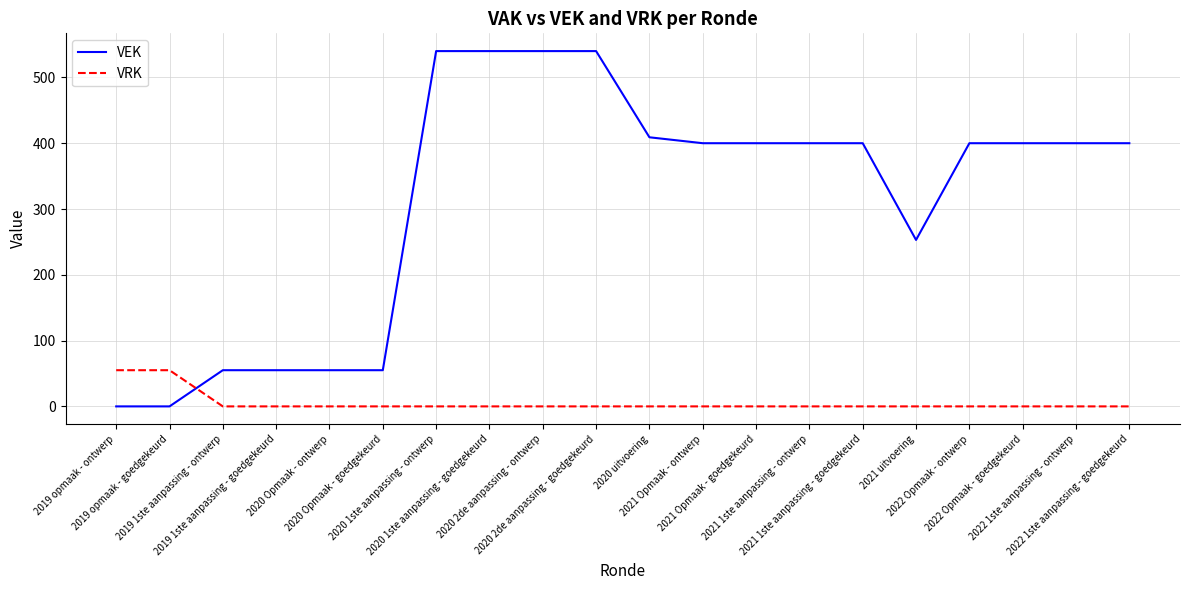

True or false: VRK and VEK intersect in this chart.

True